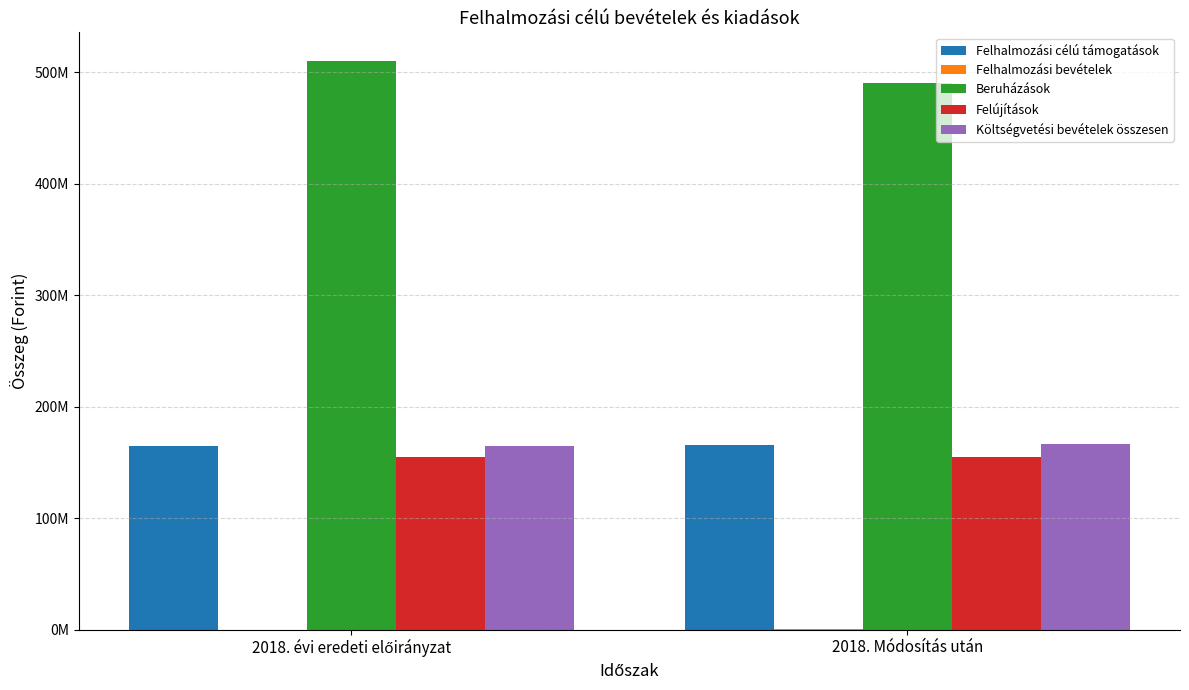

True or false: Felújítások has a value of 155183894 at 2018. évi eredeti előirányzat.

True